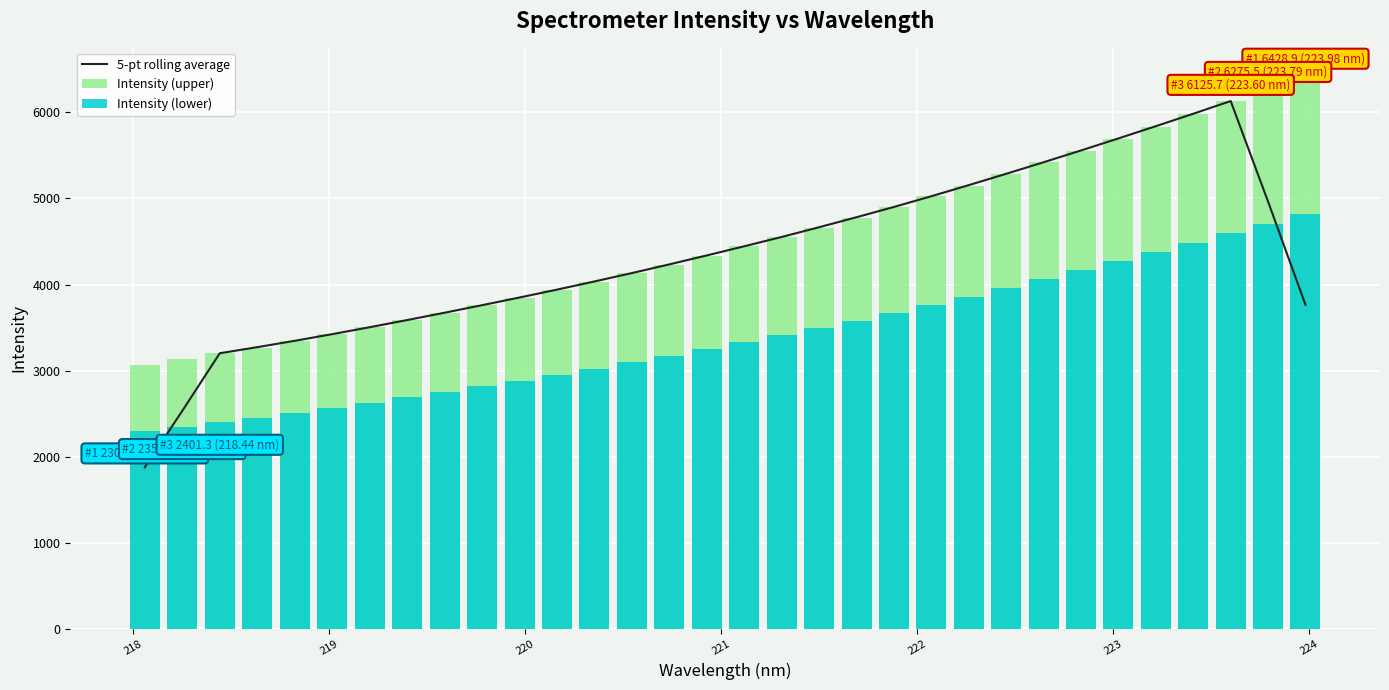

True or false: Intensity (lower) has a value of 1323.2 at 20.

False